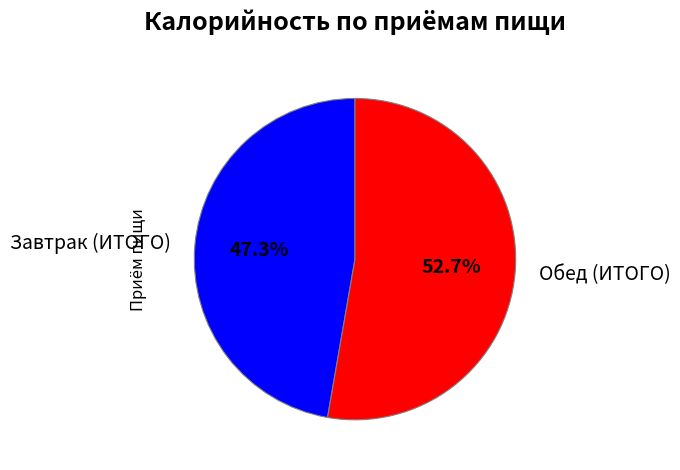

To the nearest percent, what portion does Завтрак (ИТОГО) represent?

47%